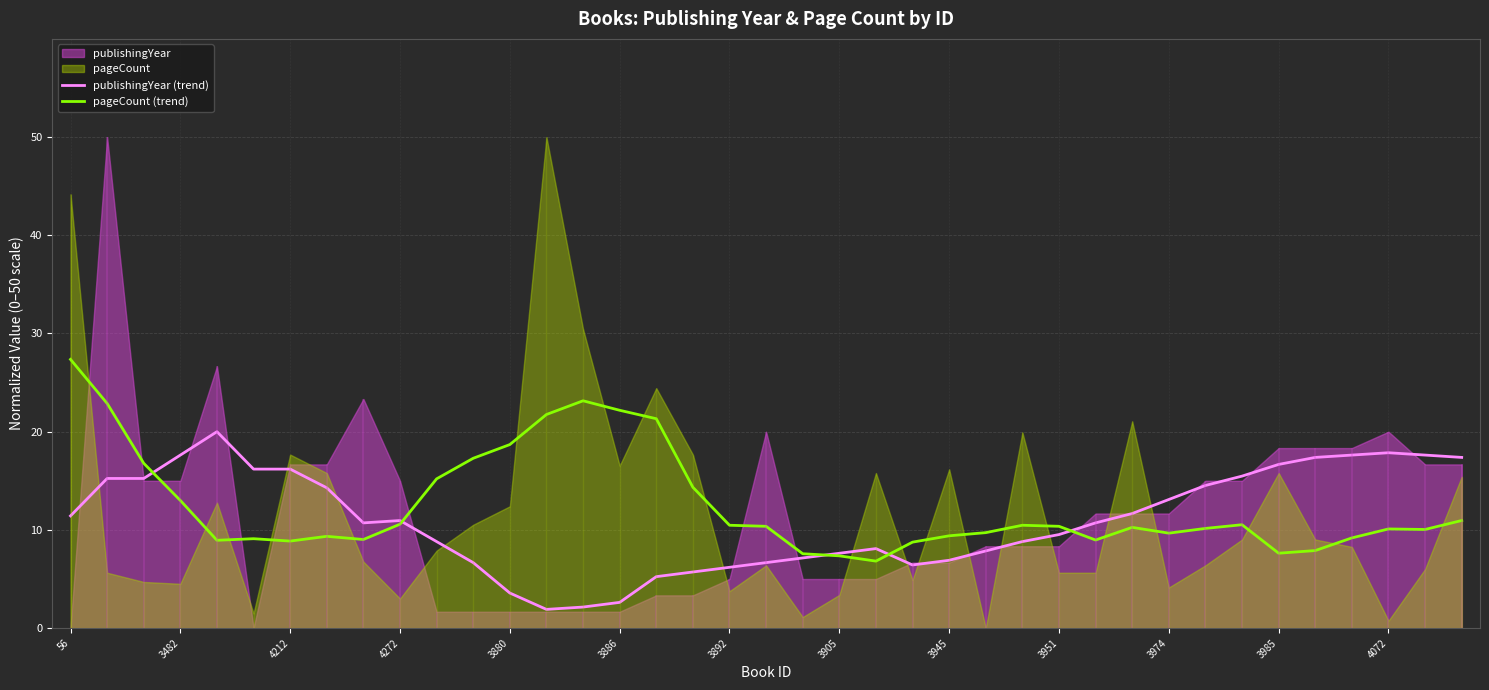

Is the value of publishingYear (trend) at 3974 greater than the value of pageCount (trend) at 3905?

Yes